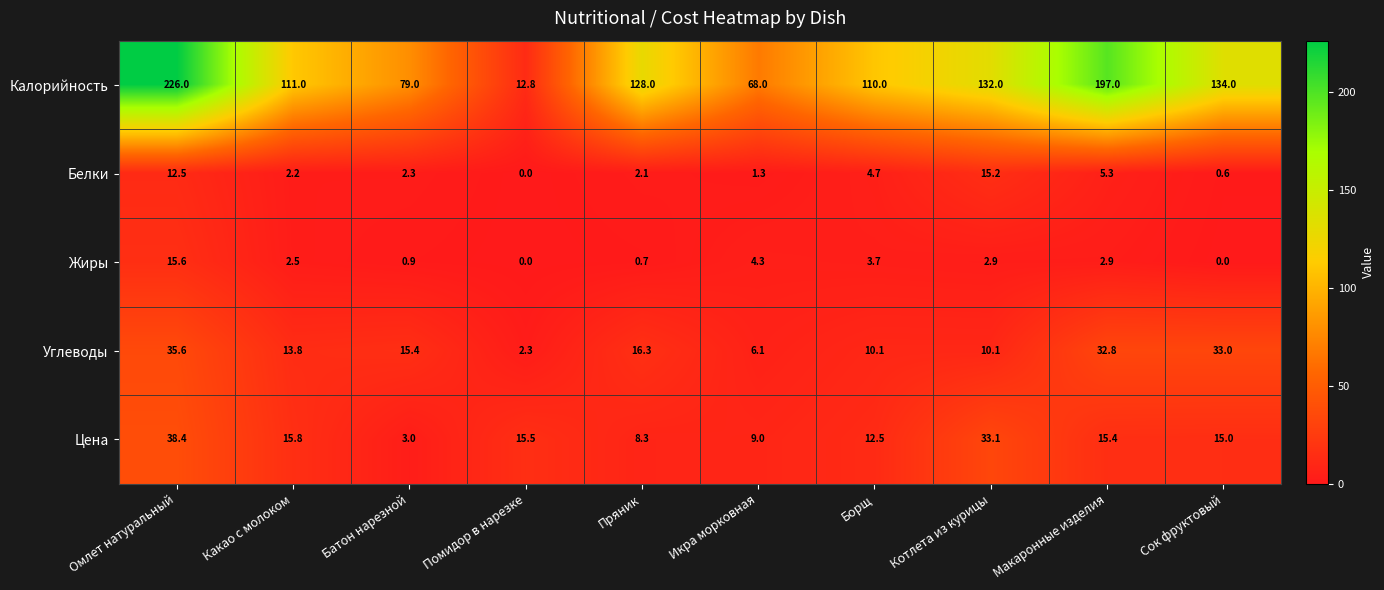

Which series has the widest spread of values?

Калорийность